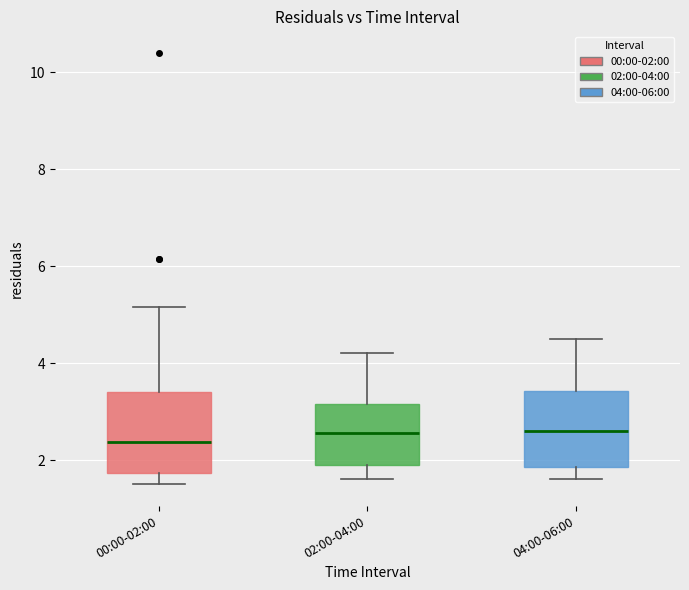

Reading left to right, transcribe this box plot: for each box, give where its median line is, the range the box spans, and where its two whiskers end, as read against the y-axis. The values are not printed on the chart, so give them approximately, as read against the axis.

00:00-02:00: median 2.4, box 1.8 to 3.4, whiskers 1.6 to 5.2
02:00-04:00: median 2.6, box 2.0 to 3.2, whiskers 1.6 to 4.2
04:00-06:00: median 2.6, box 1.8 to 3.4, whiskers 1.6 to 4.6